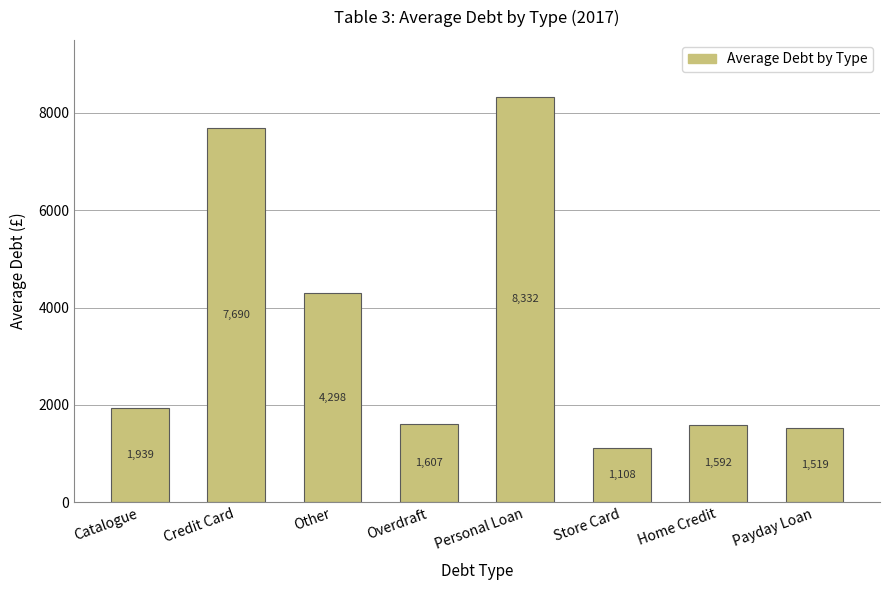

True or false: the data shows 2689.8 at Payday Loan.

False